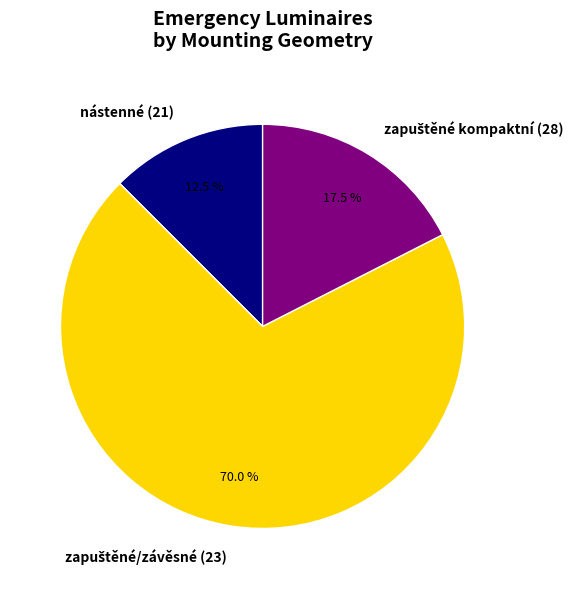

What portion of the pie excludes nástenné (21)?

87.5%